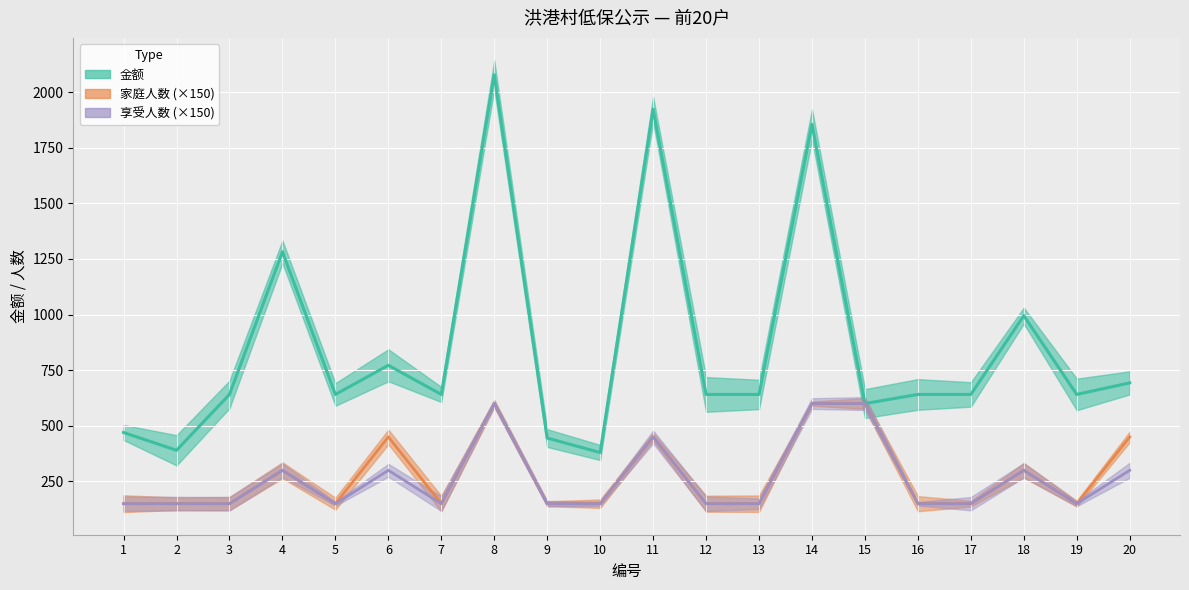

In 金额, how many points are higher than both neighbors (excluding endpoints)?

6